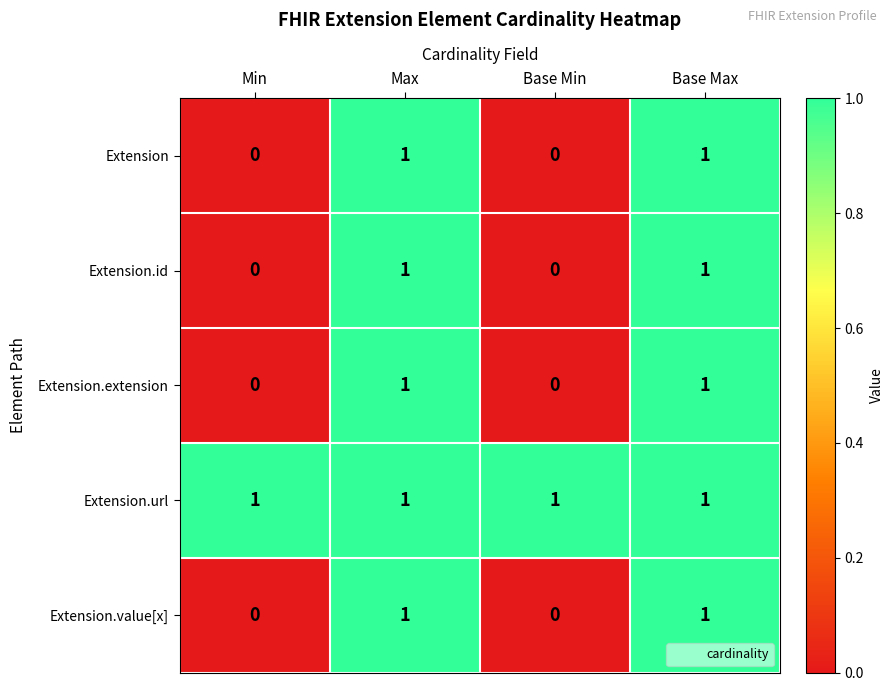

How many Extension.extension values are between 0 and 1?

4